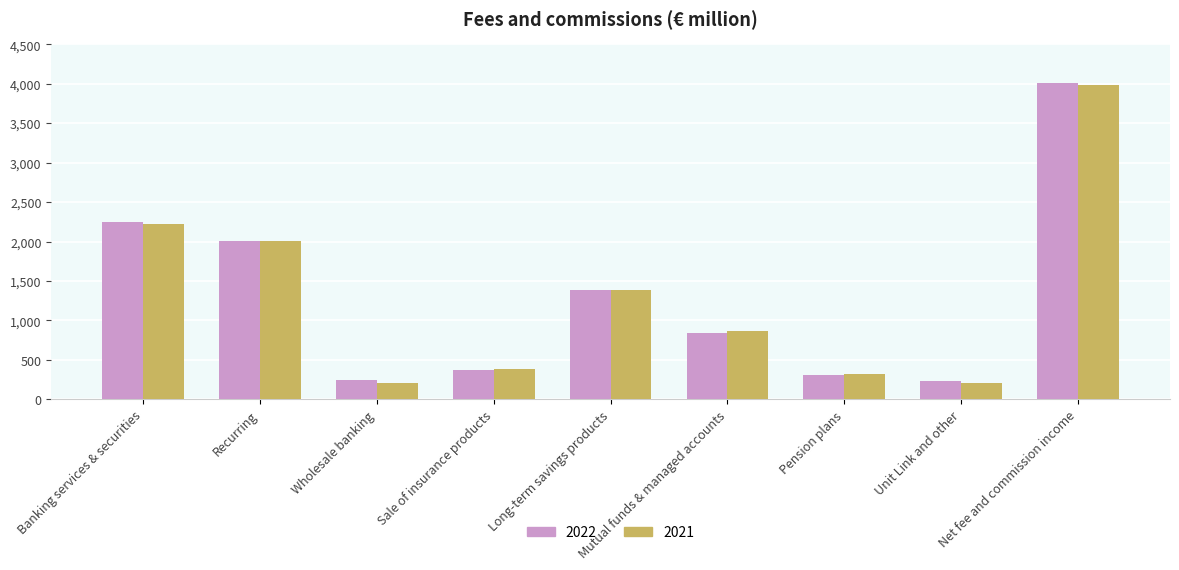

What is the greatest value displayed?

4009.3